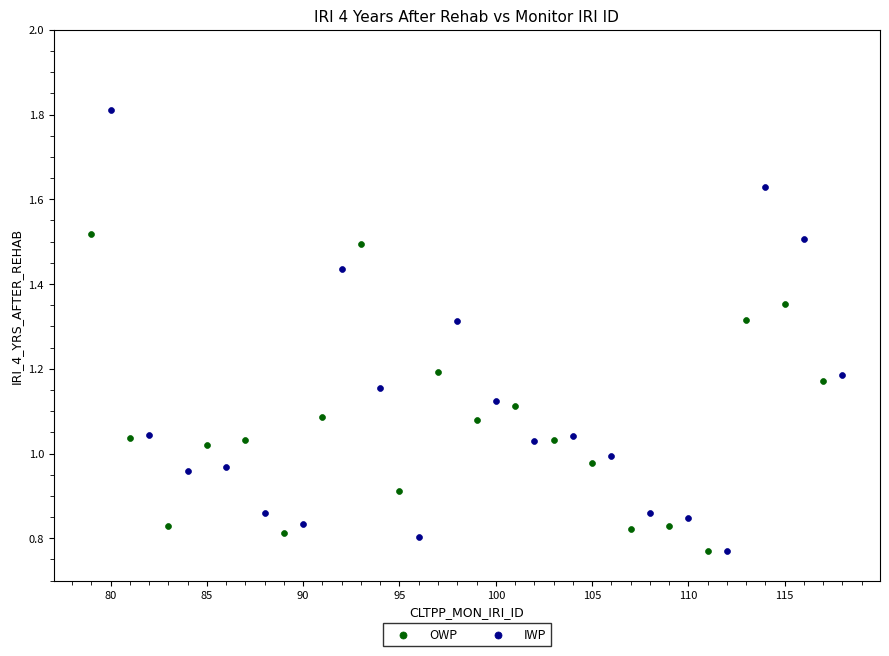

Which series has the largest Y range (max minus min)?

IWP